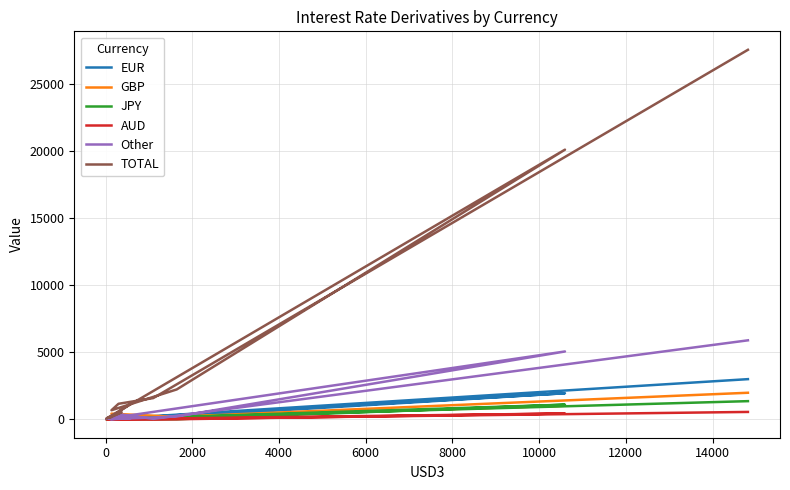

What position from the left is 6000?

5